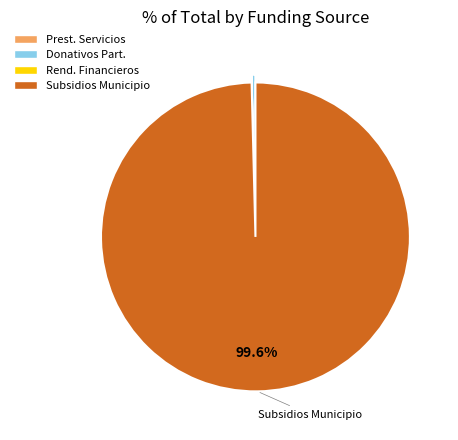

Which slice is the largest?

Subsidios Municipio